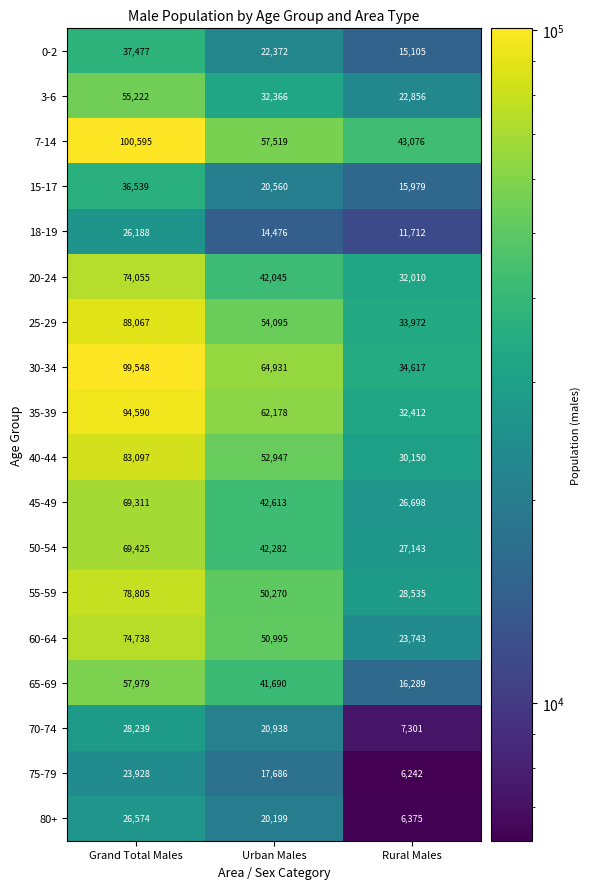

At how many categories does at least one series exceed 39228?

3